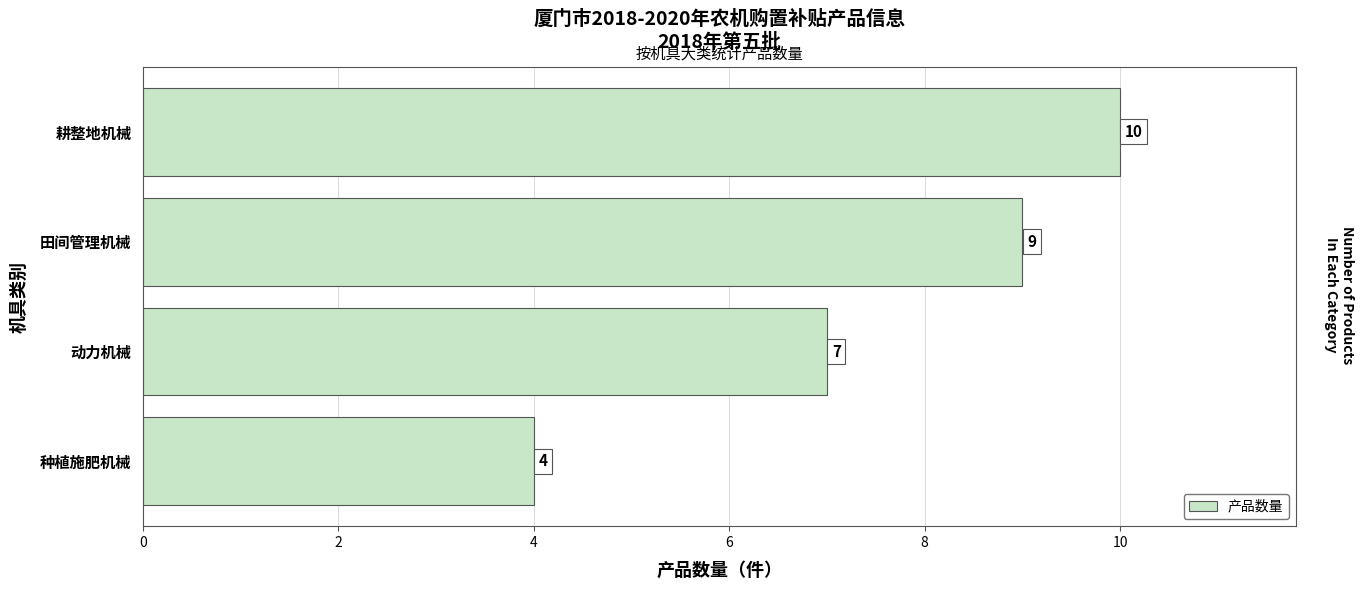

Reading bottom to top, extract all data points from this chart.

4	7	9	10